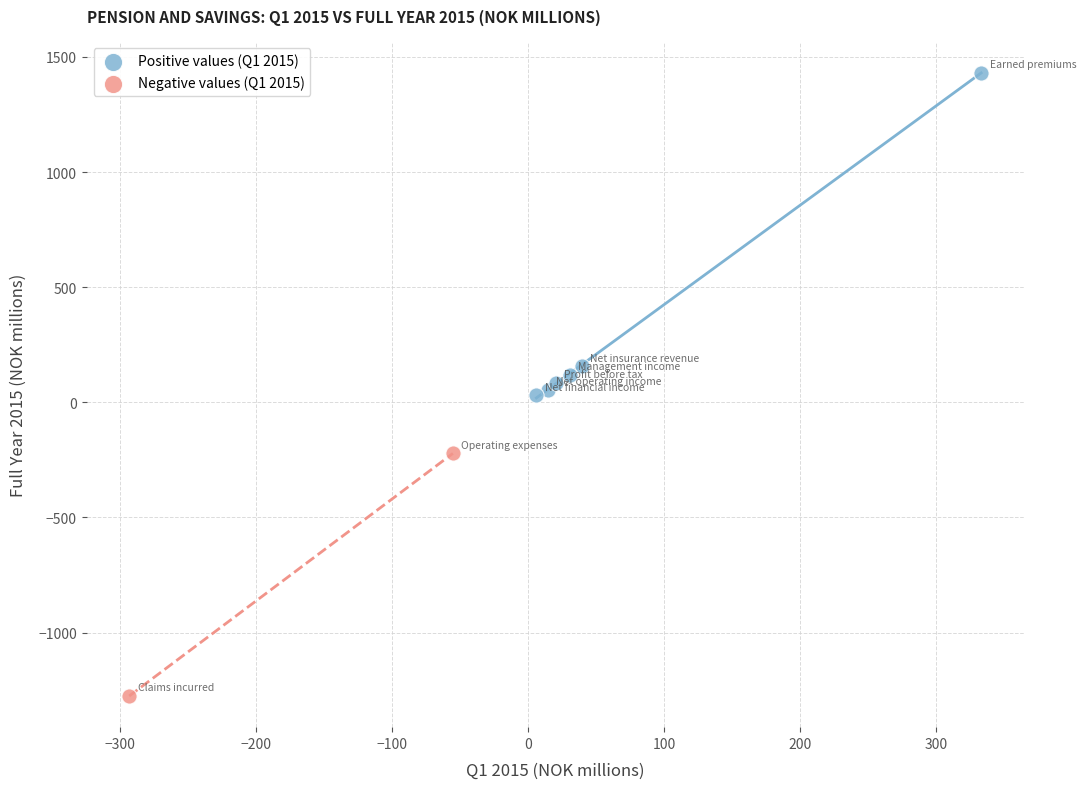

Which series contains the lowest Y value?

Negative values (Q1 2015)